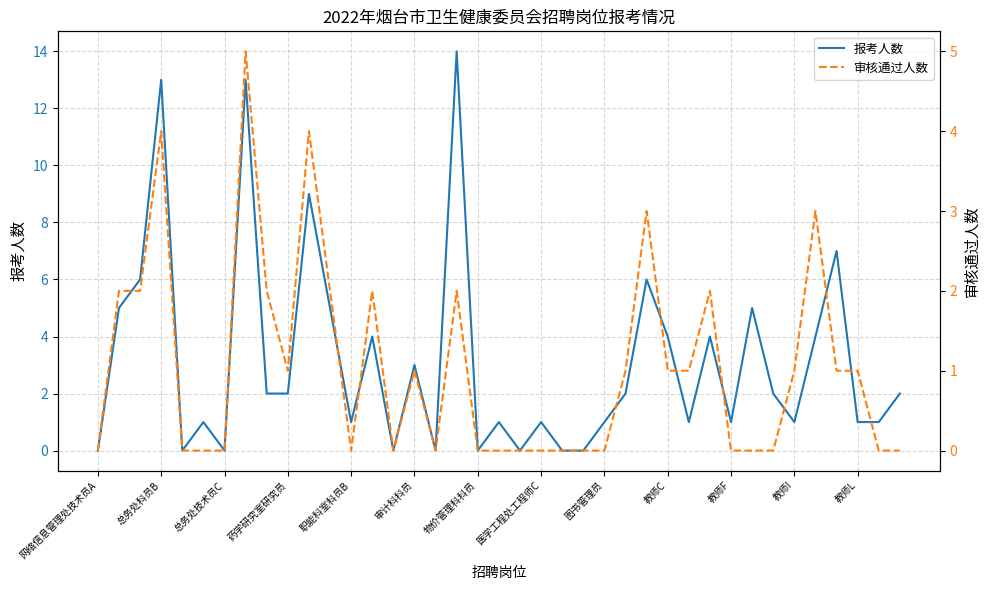

Rank the series by their maximum value, from lowest to highest.

审核通过人数, 报考人数